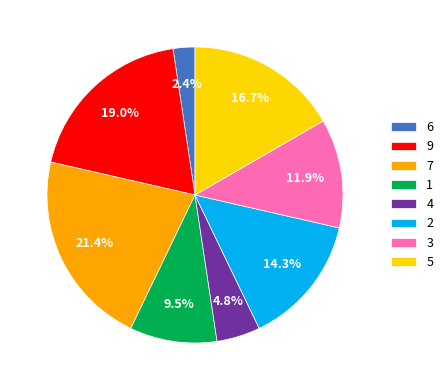

Does 1 represent more than half of the total?

No